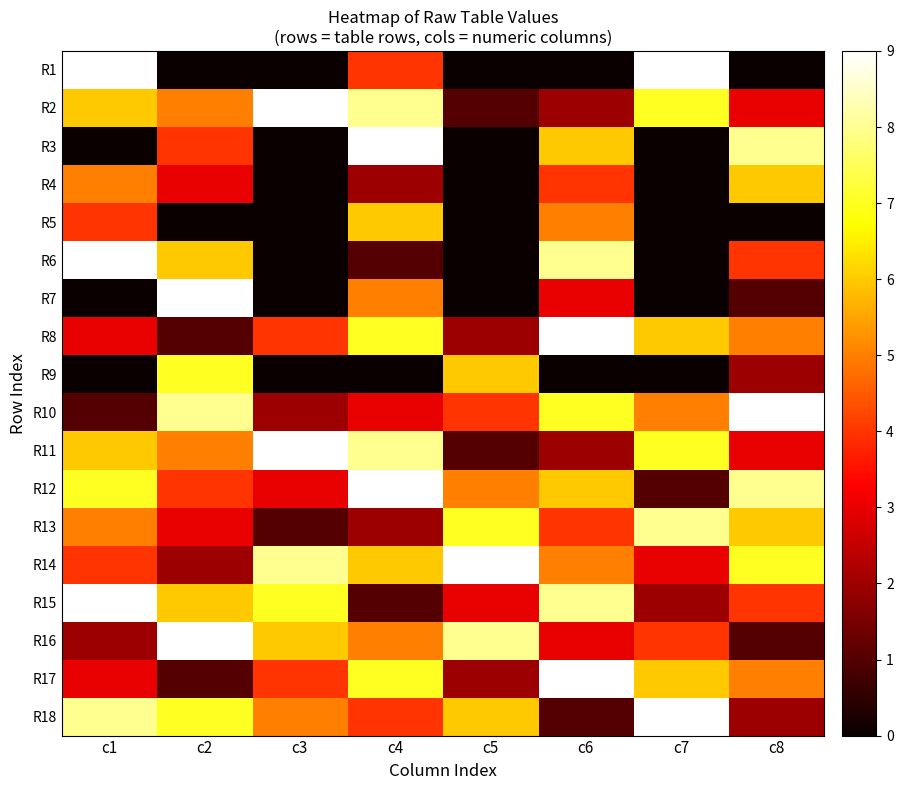

How many data points does each series have?

8